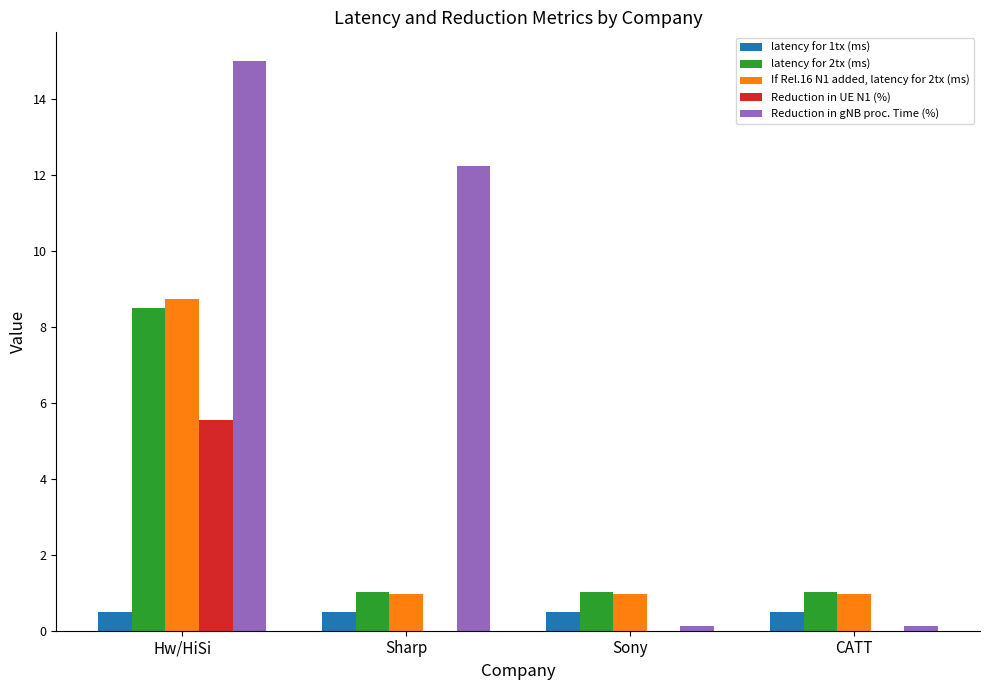

What is the total value across all series at Hw/HiSi?

38.3